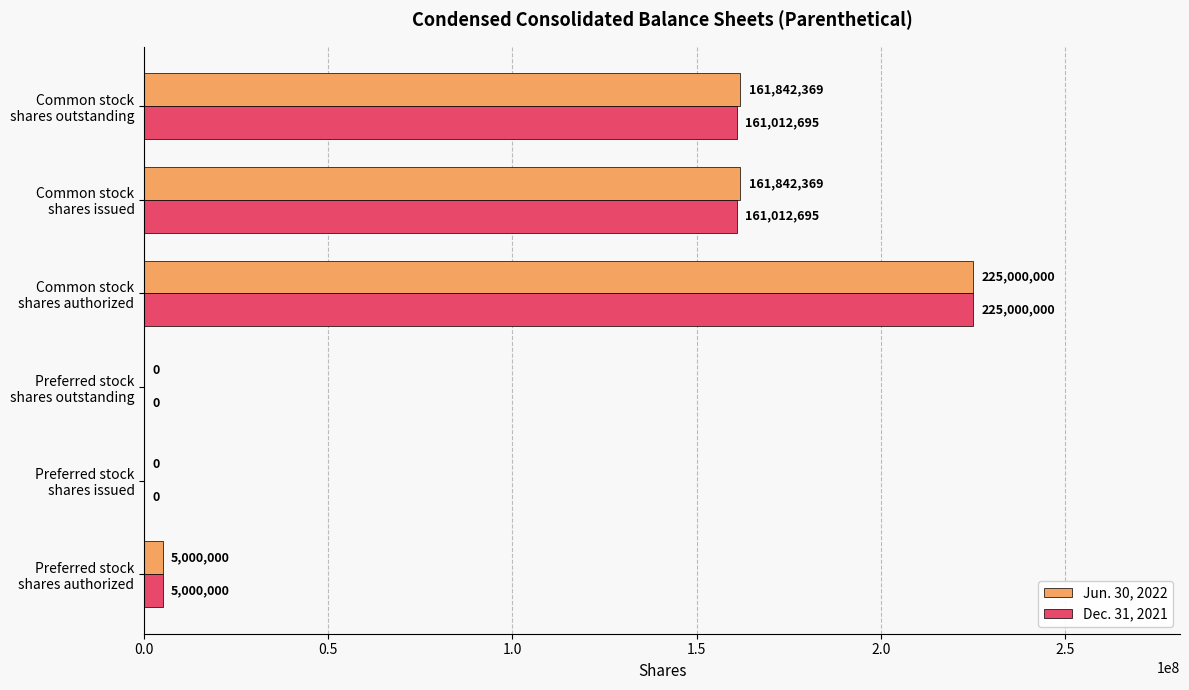

What is the sum of all Dec. 31, 2021 values?

552025390